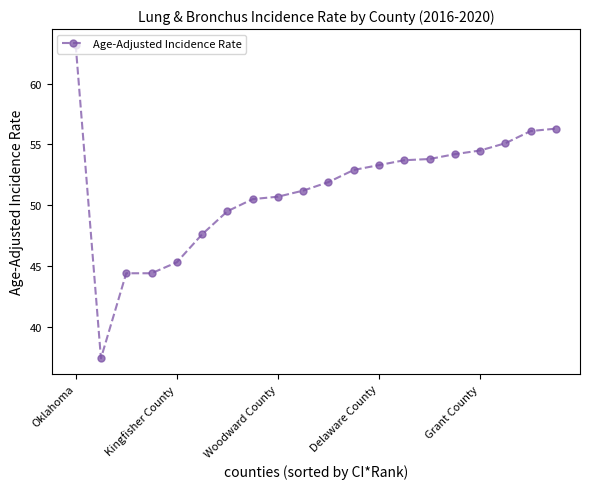

What is the greatest value displayed?

63.2